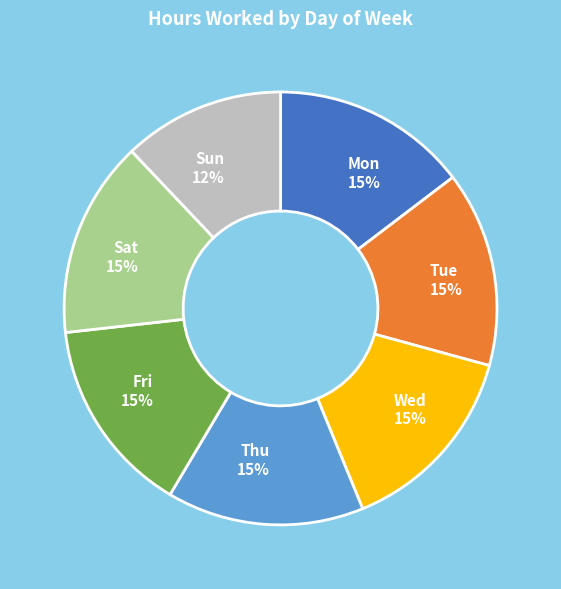

How many slices are in this pie chart?

7